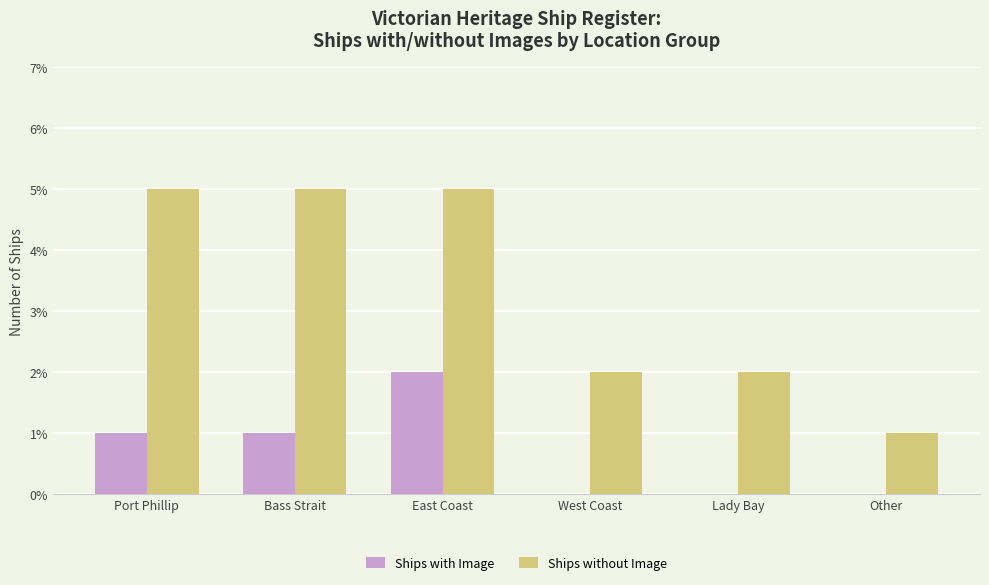

What is the difference between the Ships with Image values at Bass Strait and East Coast?

1